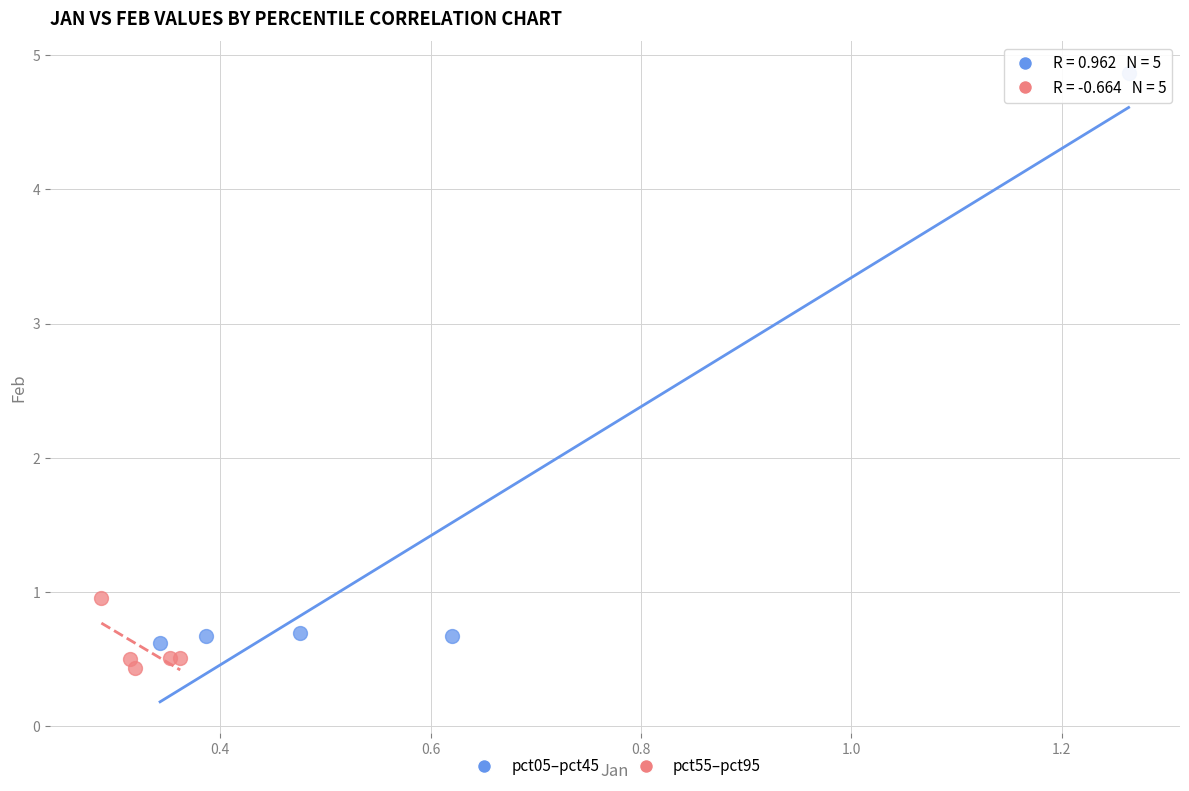

Which series contains the lowest Y value?

pct55–pct95